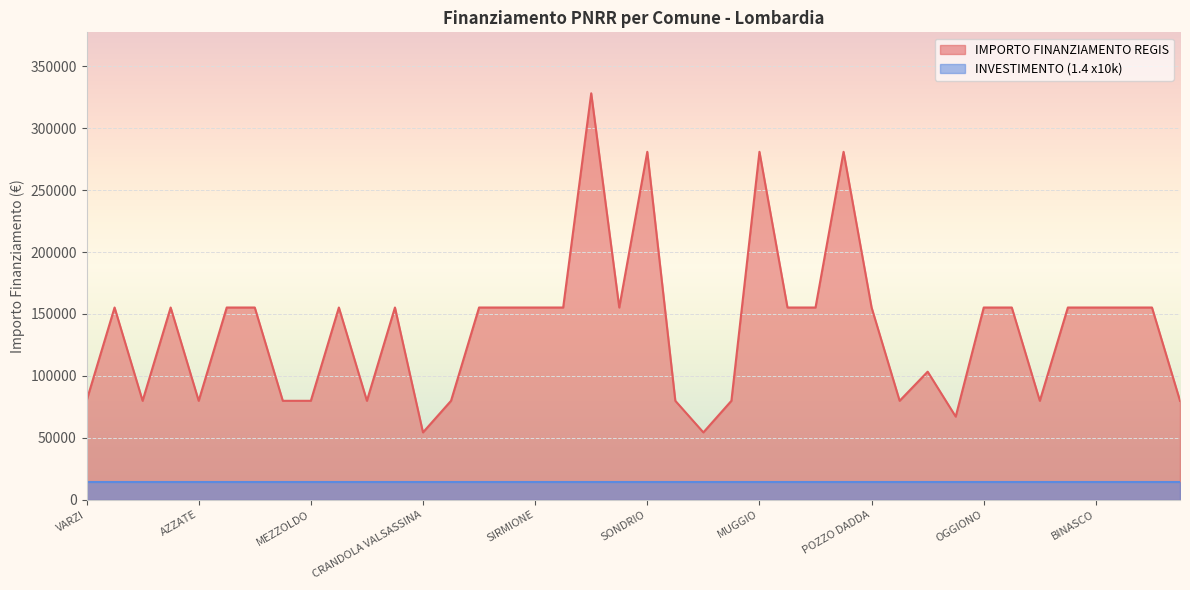

Reading right to left, list all the values displayed in this chart.

79922	155234	155234	155234	155234	79922	155234	155234	67167	103444	79922	155234	280932	155234	155234	280932	79922	54412	79922	280932	155234	328160	155234	155234	155234	155234	79922	54412	155234	79922	155234	79922	79922	155234	155234	79922	155234	79922	155234	79922